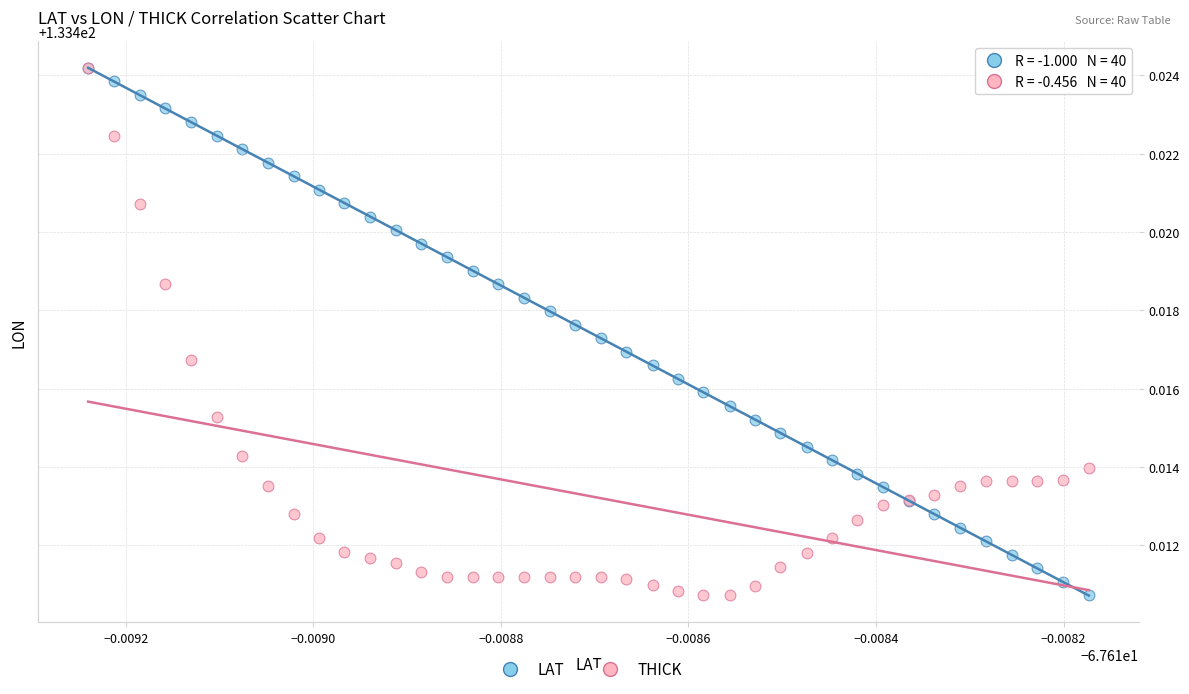

What are all the series names shown in the legend?

LAT, THICK